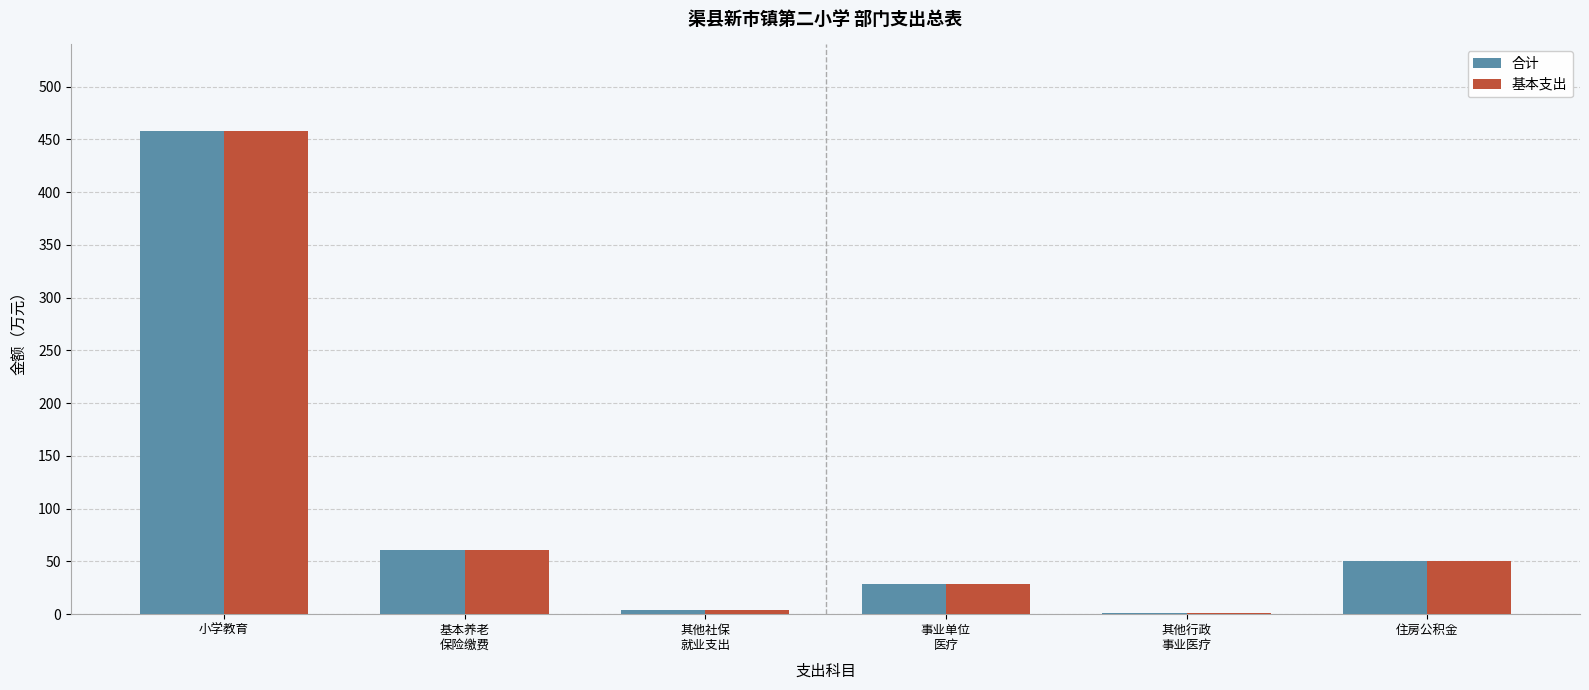

The value of 合计 at 小学教育 is 457.7. True or false?

True